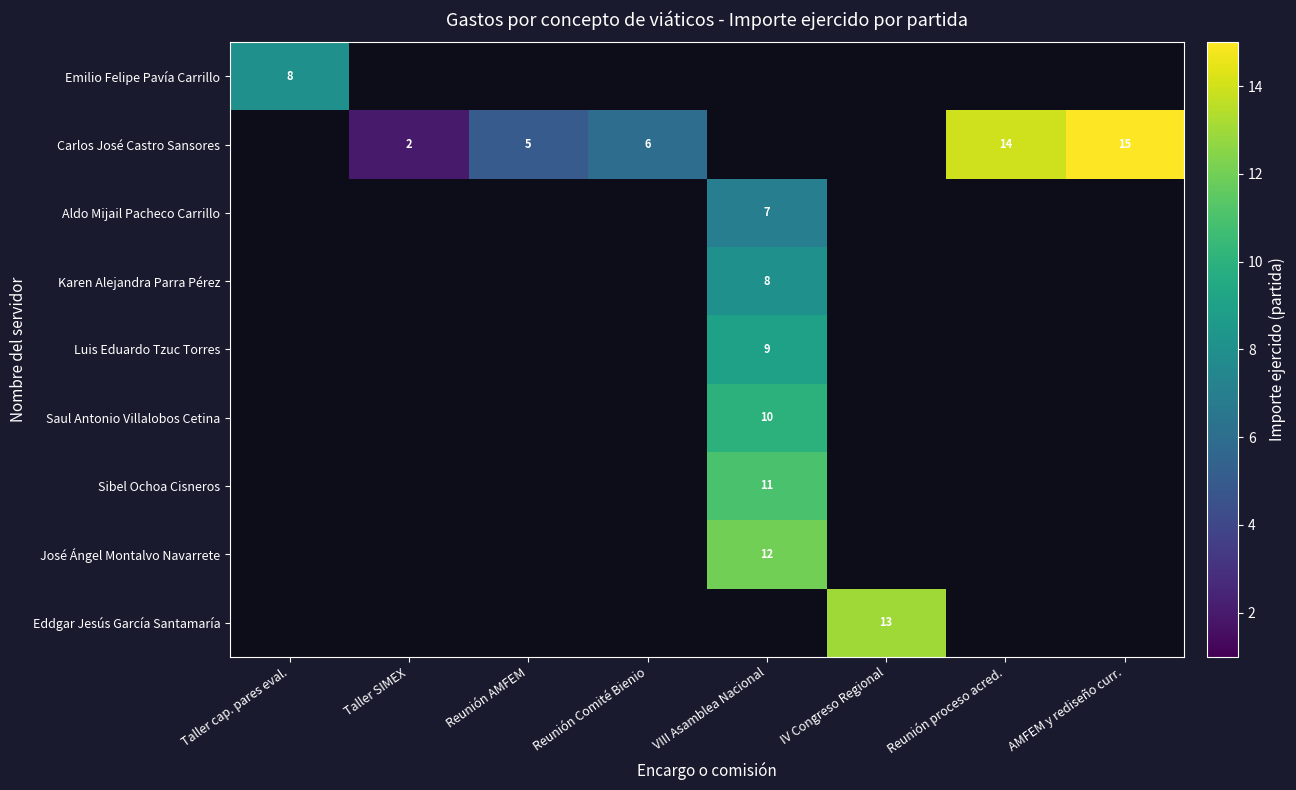

What is the smallest value displayed?

2.0